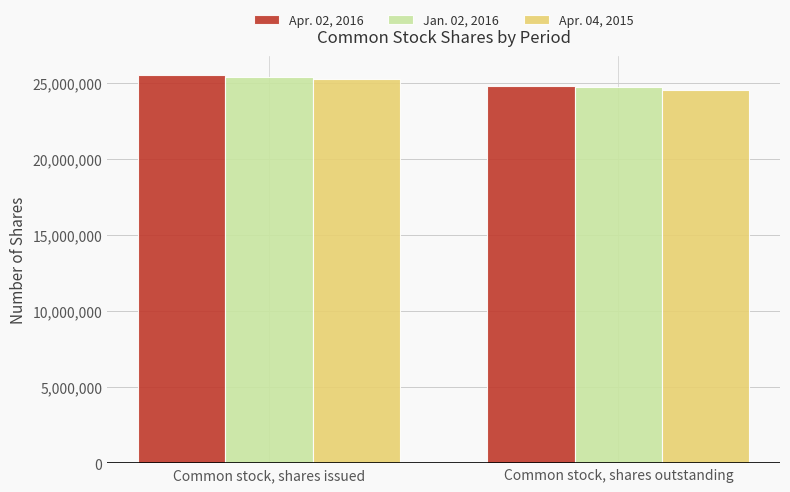

True or false: Apr. 04, 2015 has a value of 14687289 at Common stock, shares issued.

False